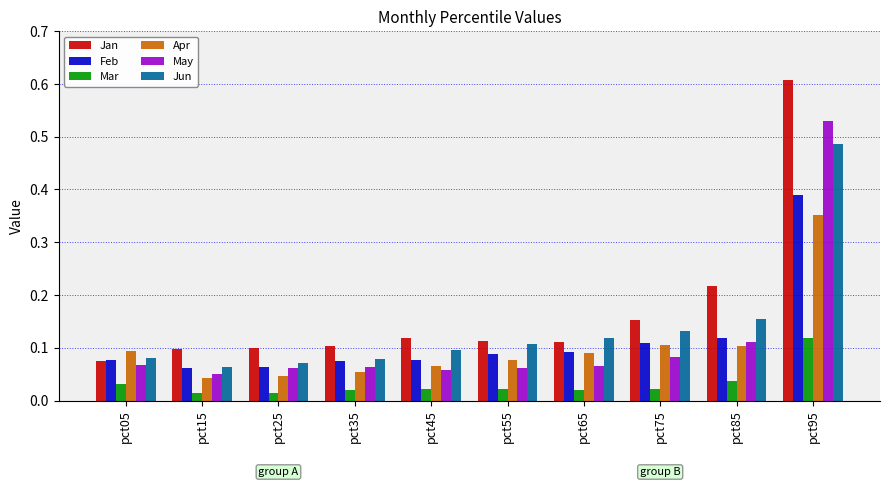

Between pct35 and pct85, which series saw the biggest shift?

Jan